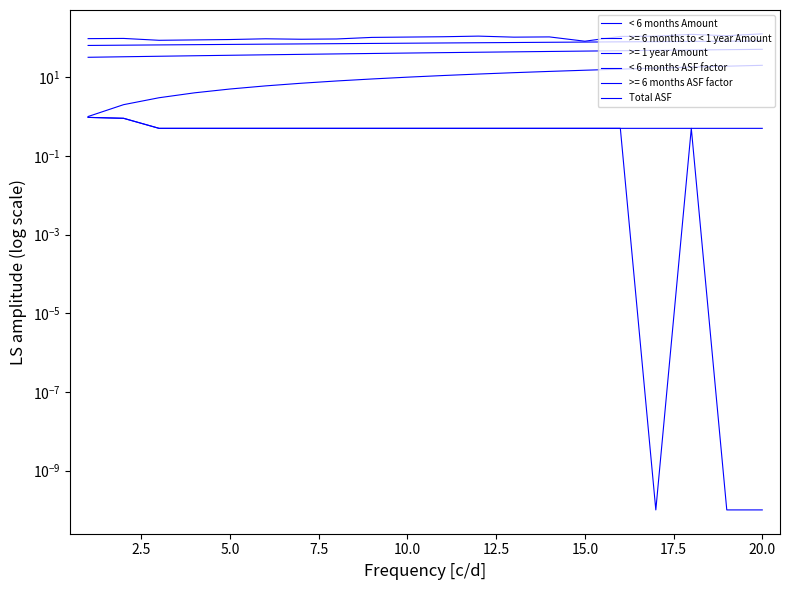

True or false: < 6 months Amount has more than 0 points higher than both neighbors.

False